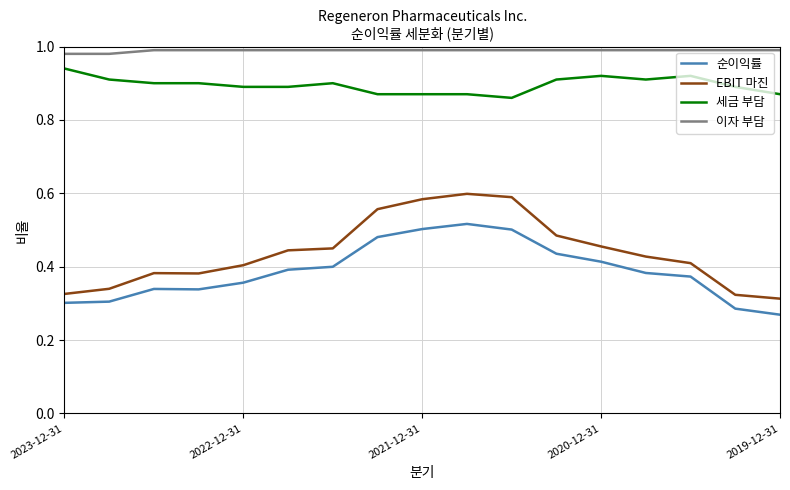

How many lines are shown in the chart?

4